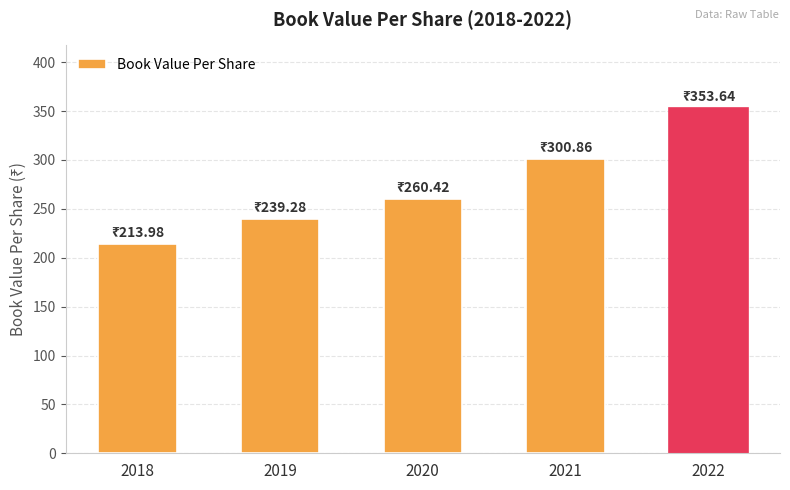

Does the chart contain stacked bars?

No